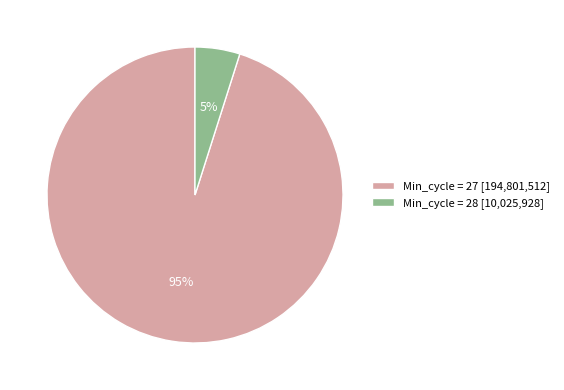

Combined, do Min_cycle = 28 [10,025,928] and Min_cycle = 27 [194,801,512] account for over 50%?

Yes